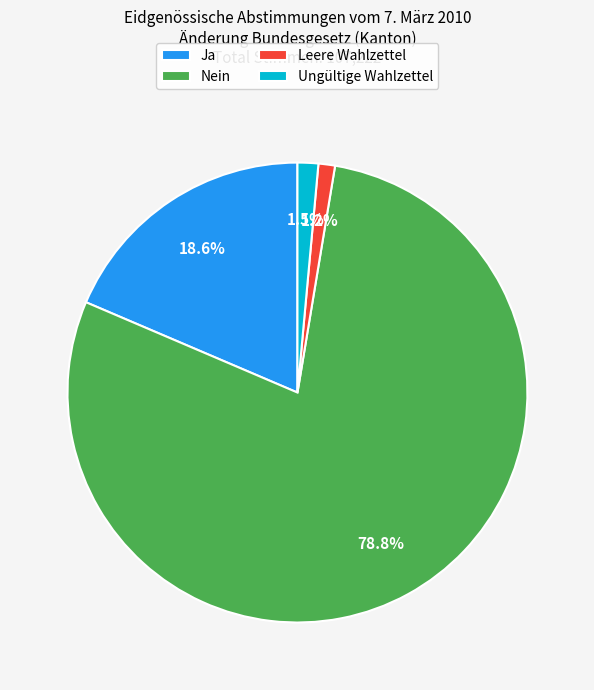

Between Leere Wahlzettel and Ja, which is larger?

Ja